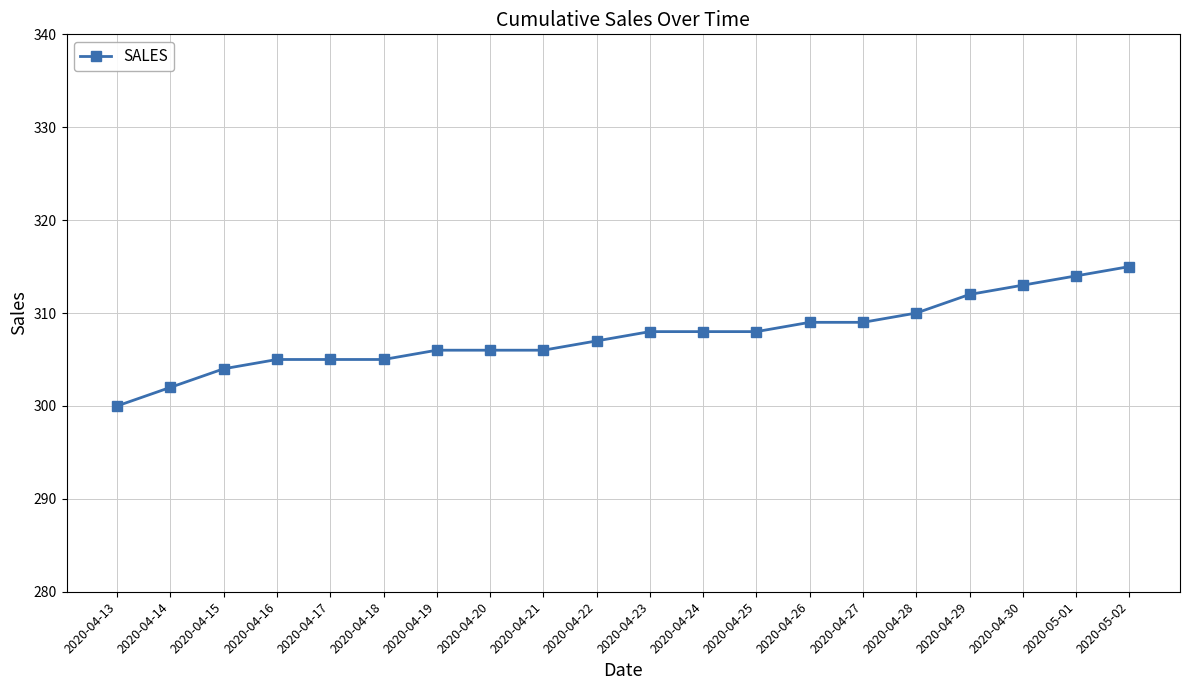

Reading left to right, transcribe all the data shown in this chart.

300	302	304	305	305	305	306	306	306	307	308	308	308	309	309	310	312	313	314	315